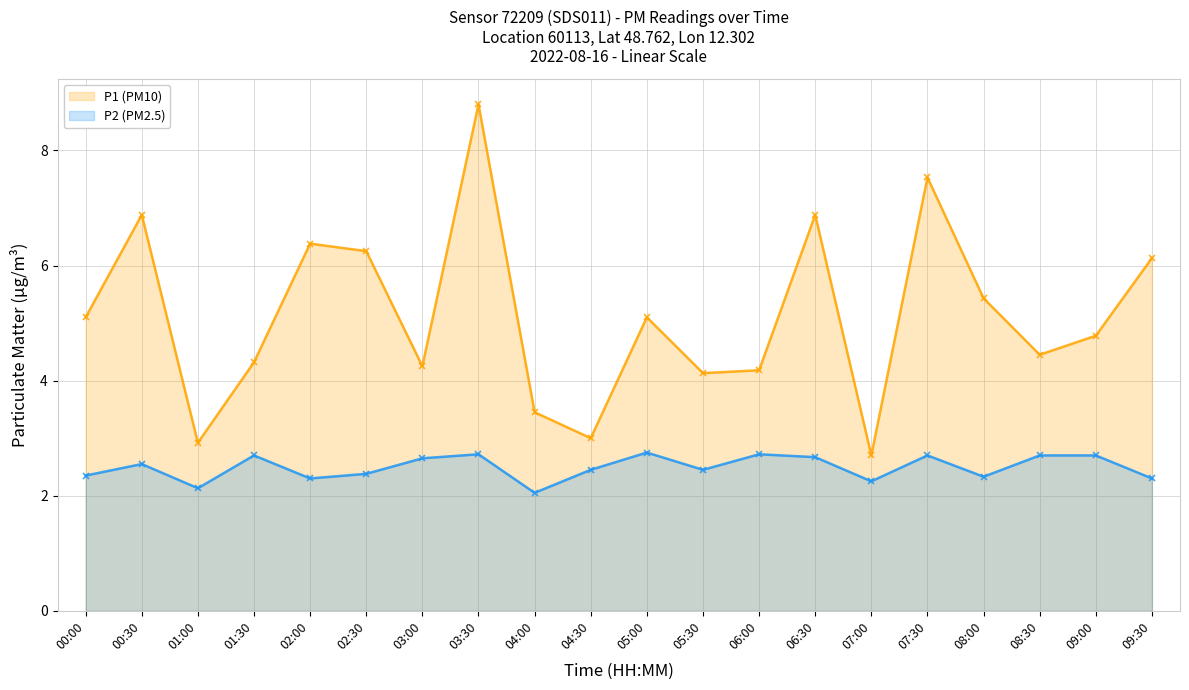

What is the difference between the maximum and second lowest values in the P1 (PM10) series?

5.9